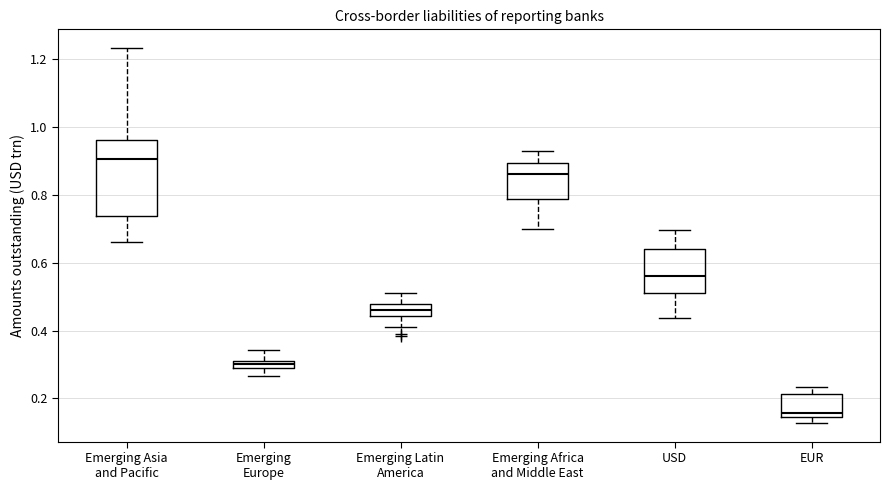

Where is the upper edge of the box for Emerging Europe on the y-axis? The values are not printed on the chart, so give them approximately, as read against the axis.

0.32